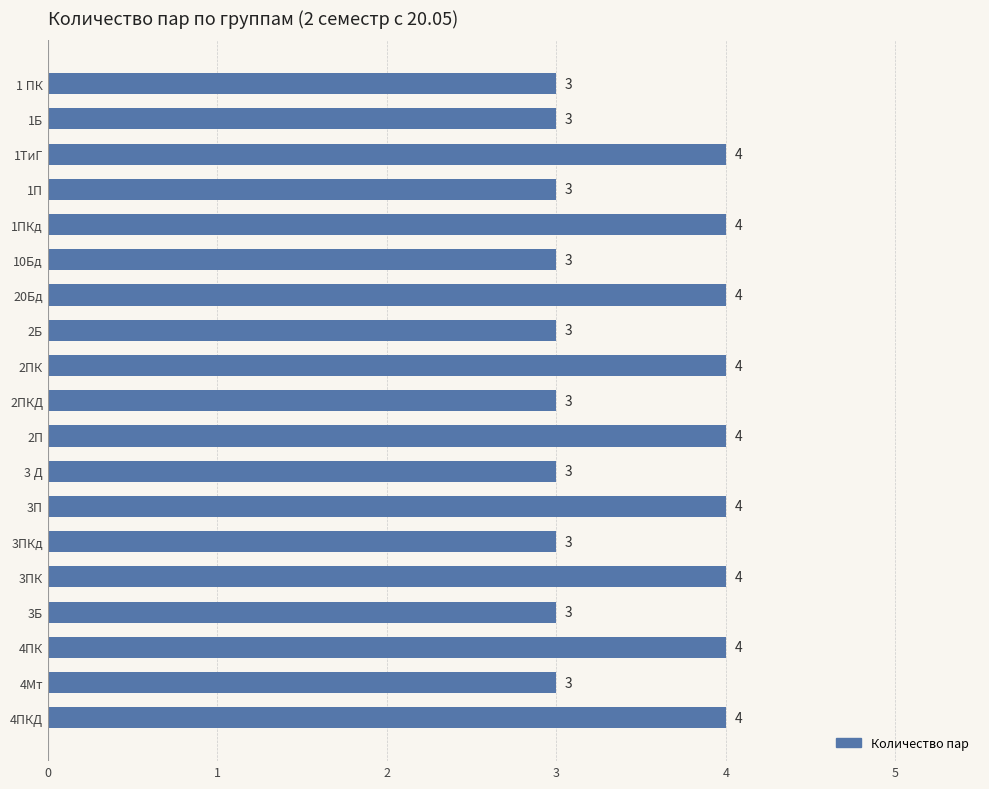

Reading top to bottom, list all the values displayed in this chart.

3	3	4	3	4	3	4	3	4	3	4	3	4	3	4	3	4	3	4